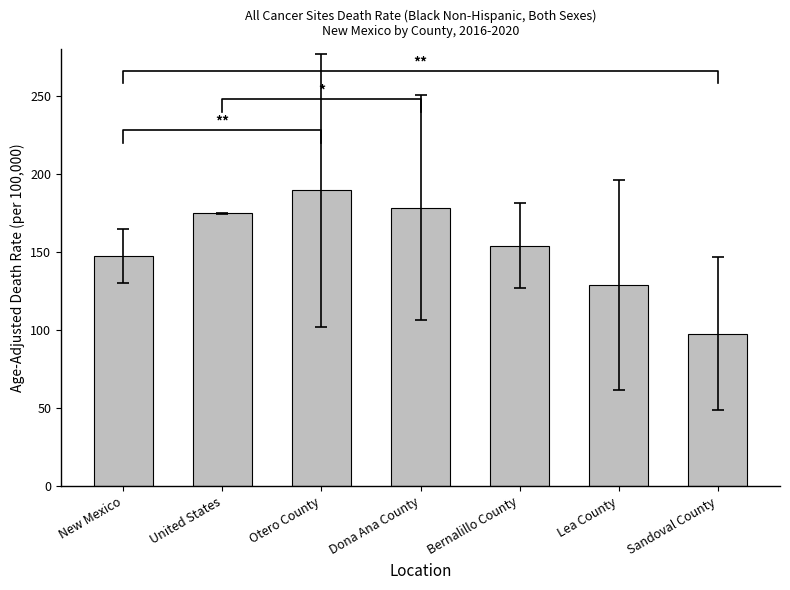

At which category does the chart reach its peak across all series?

Otero County